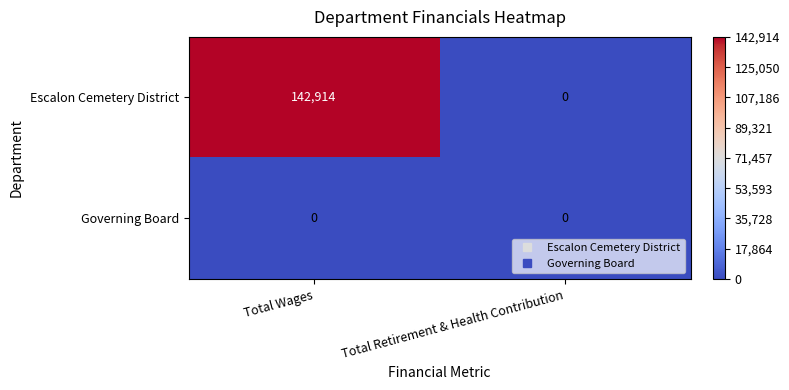

At how many categories does at least one series exceed 36307?

1